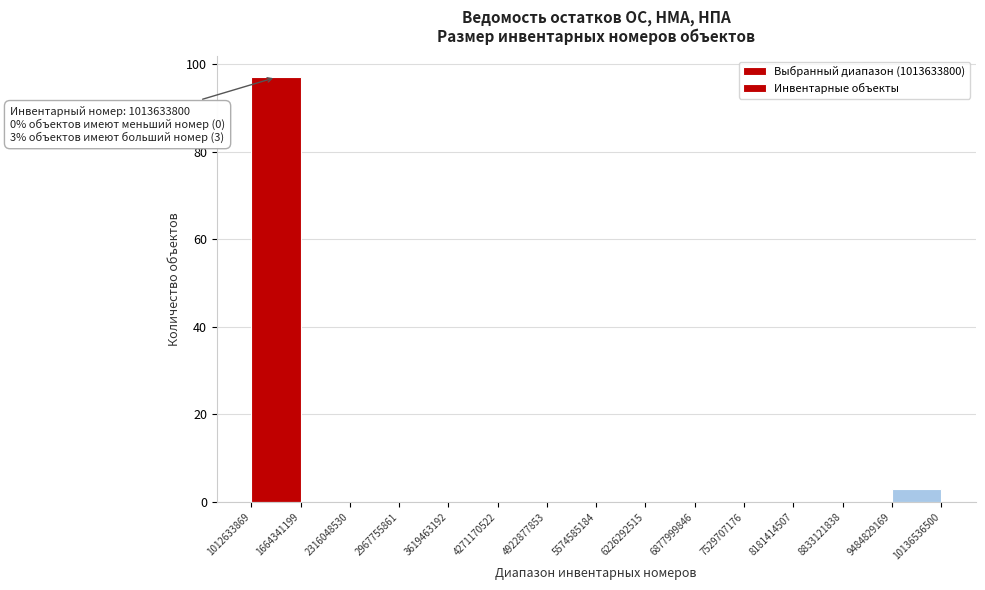

Which range on the x-axis has the tallest bar?

1012633869 to 1664341199